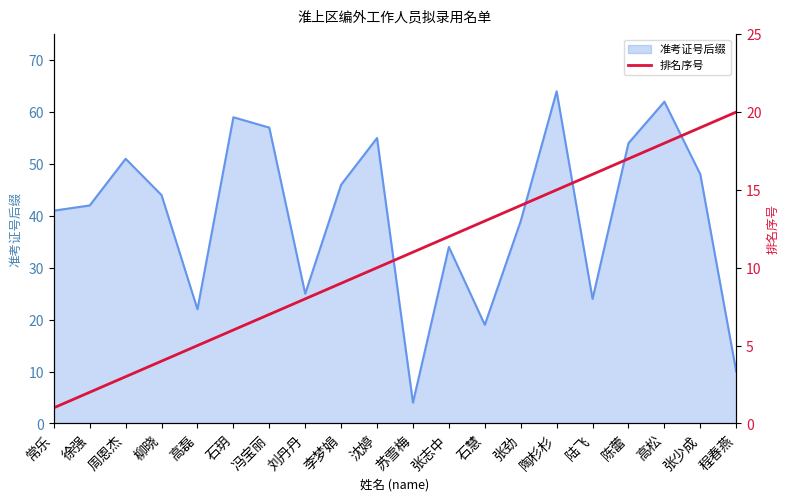

At which label does 准考证号后缀 reach its peak?

陶杉杉